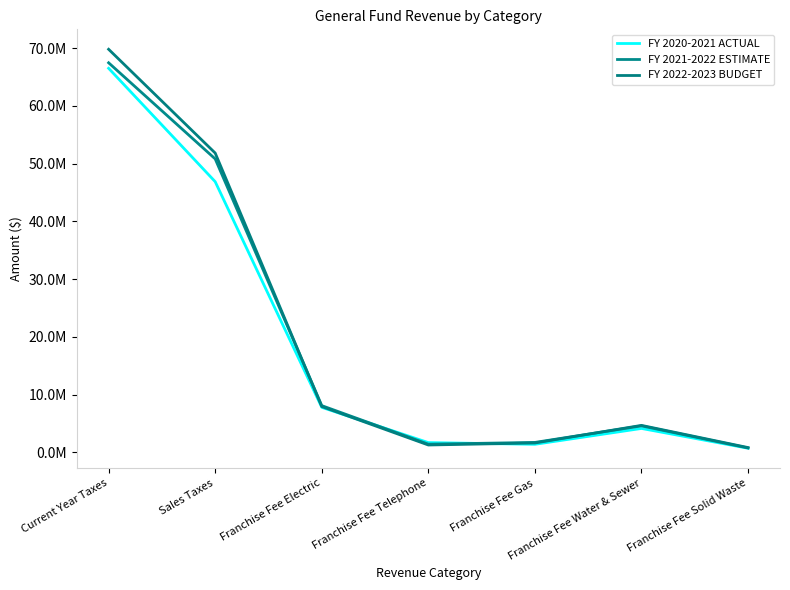

Does the chart display data point markers on the line(s)?

No